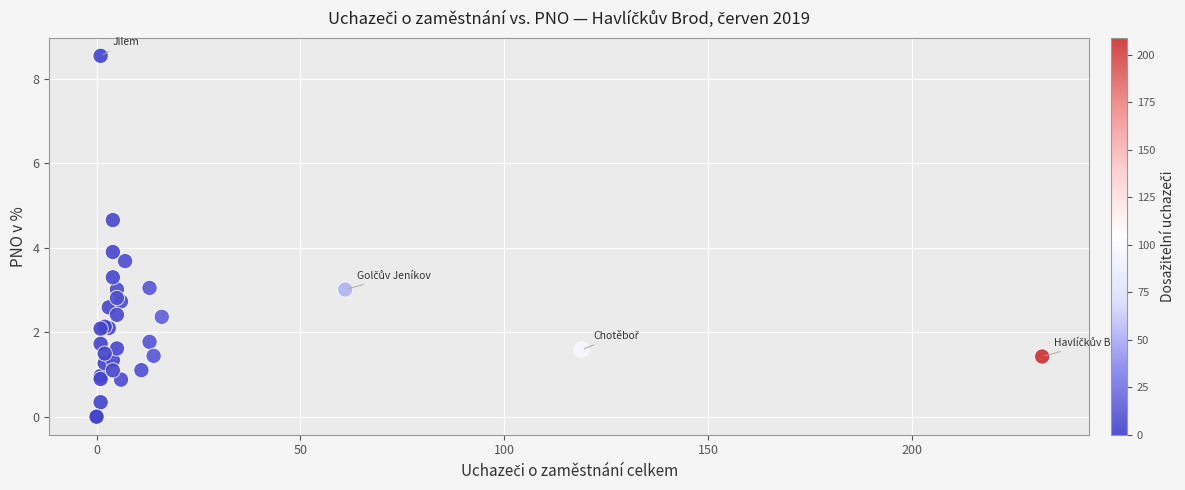

What Y value in the scatter plot is closest to 4?

3.9